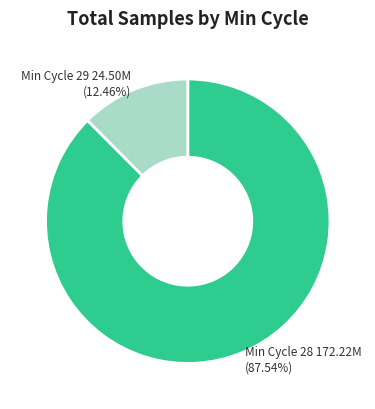

How many segments does this pie chart have?

2